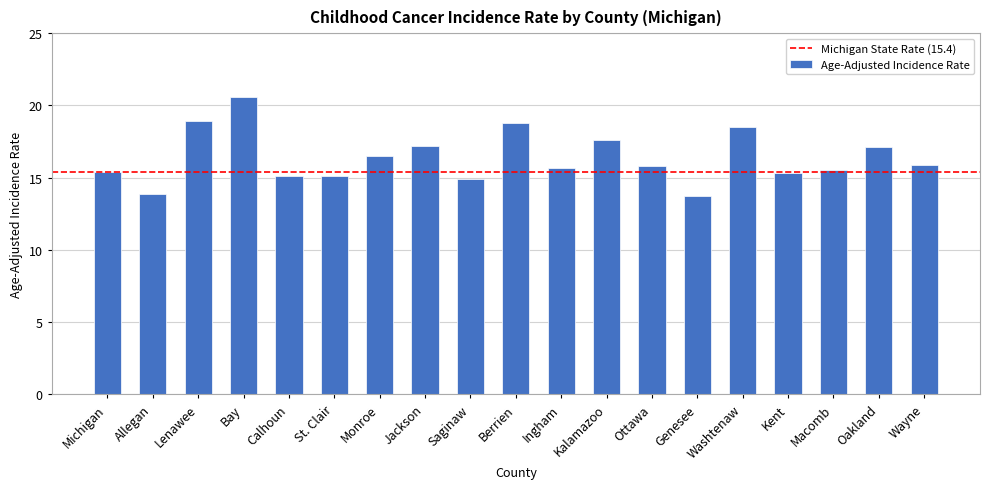

How many bars are there in total?

19